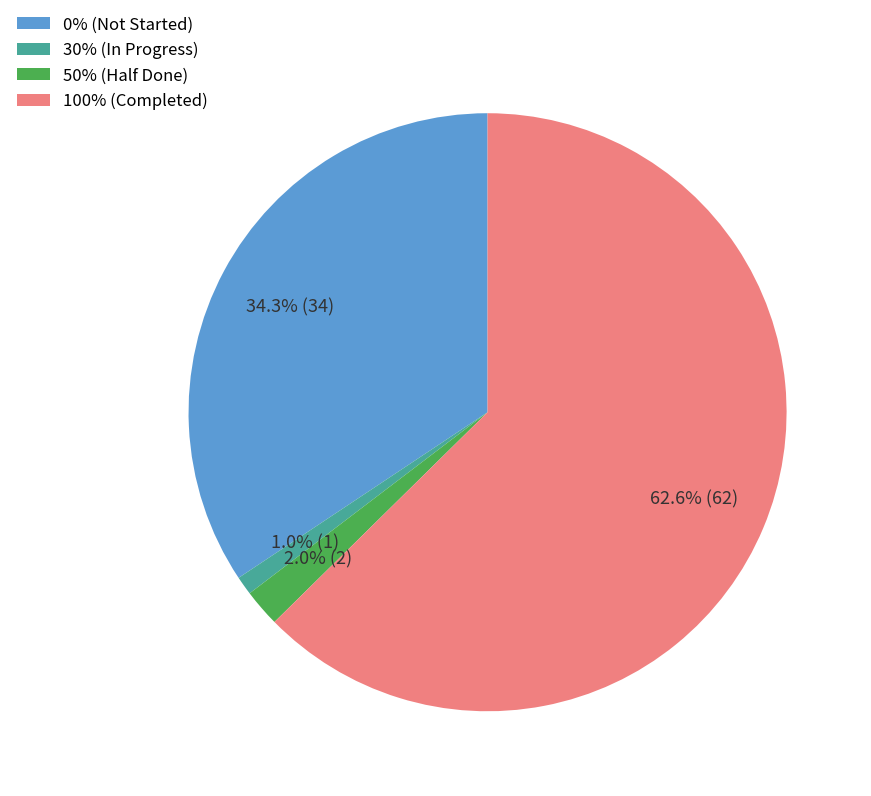

Rank the categories by value from highest to lowest.

100% (Completed), 0% (Not Started), 50% (Half Done), 30% (In Progress)